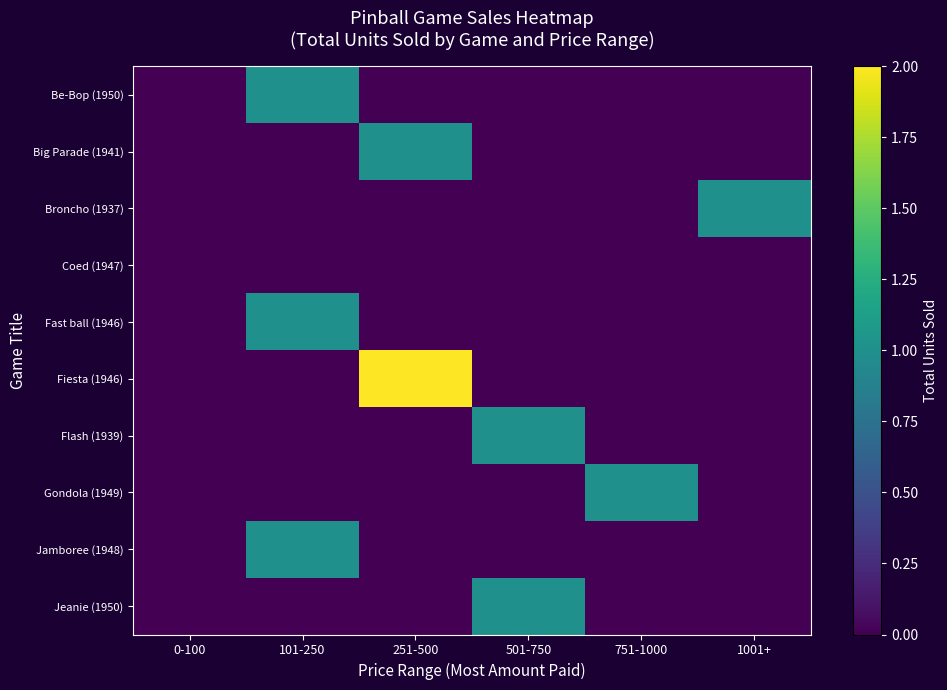

At how many categories does at least one series exceed 0?

5